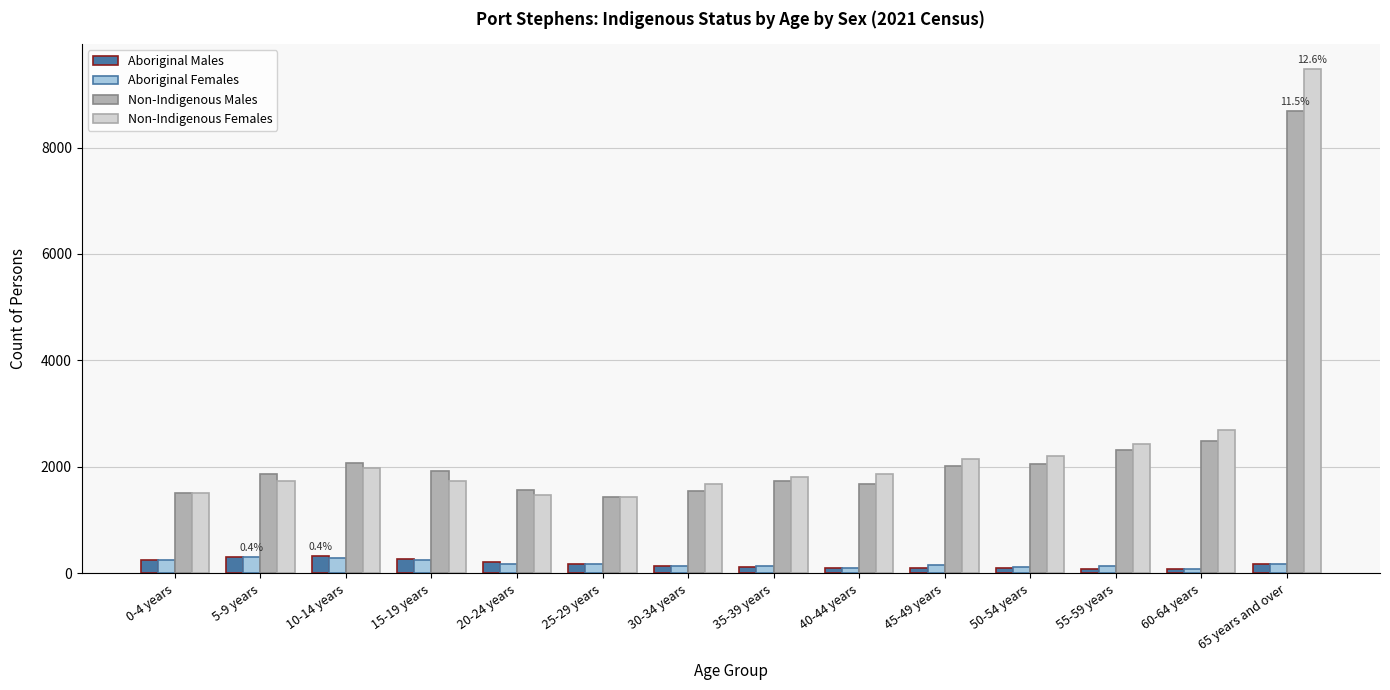

What is the average value of the Non-Indigenous Females series?

2438